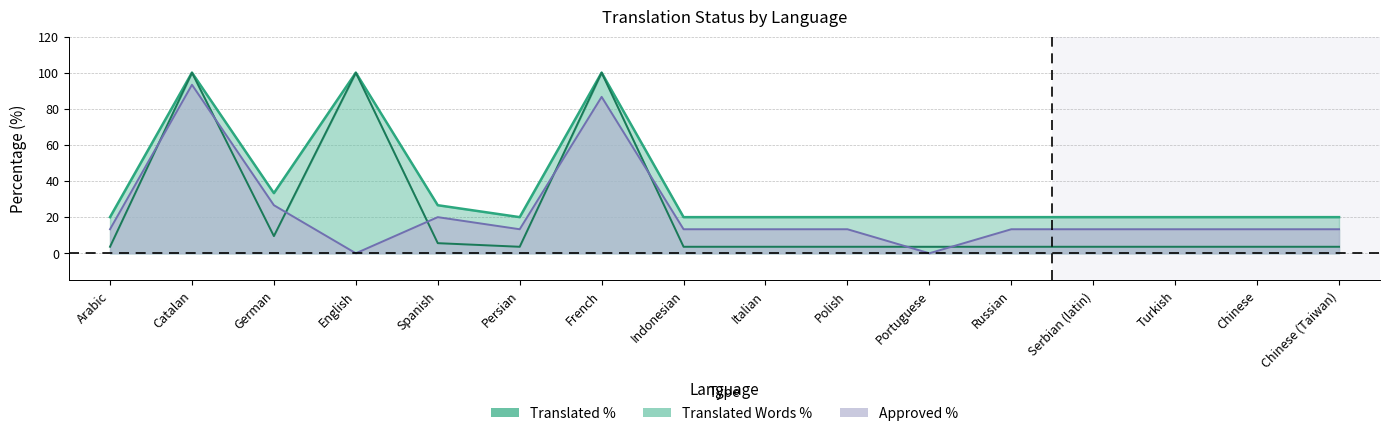

Rank the categories by Translated Words % value from highest to lowest.

Catalan, English, French, German, Spanish, Arabic, Persian, Indonesian, Italian, Polish, Portuguese, Russian, Serbian (latin), Turkish, Chinese, Chinese (Taiwan)